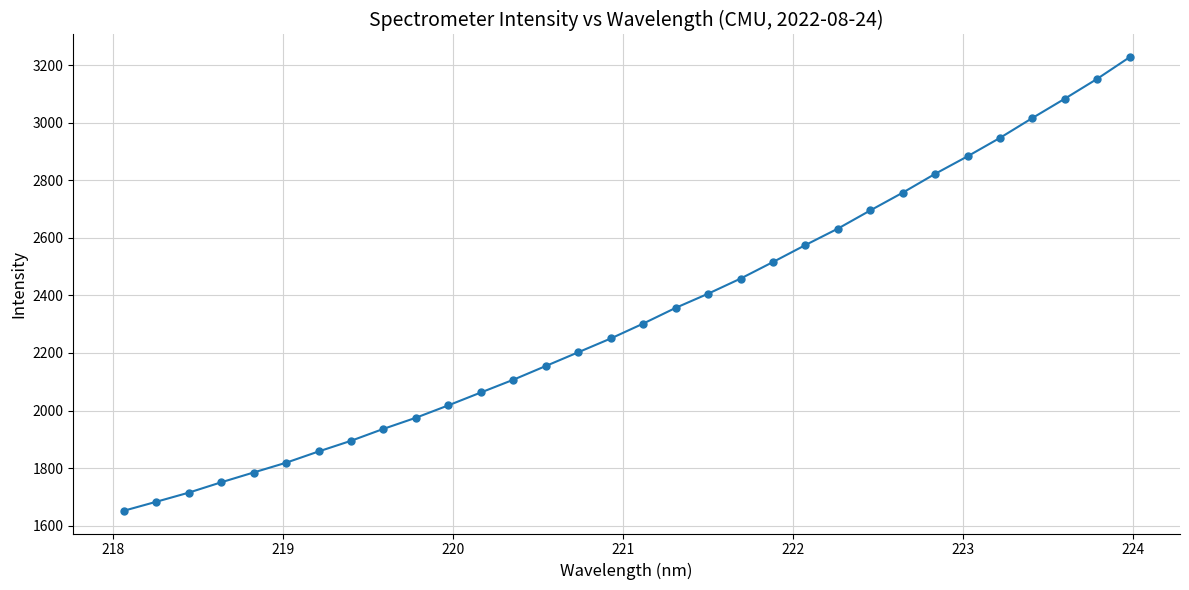

What is the value of the 15th point from the left?

2202.6